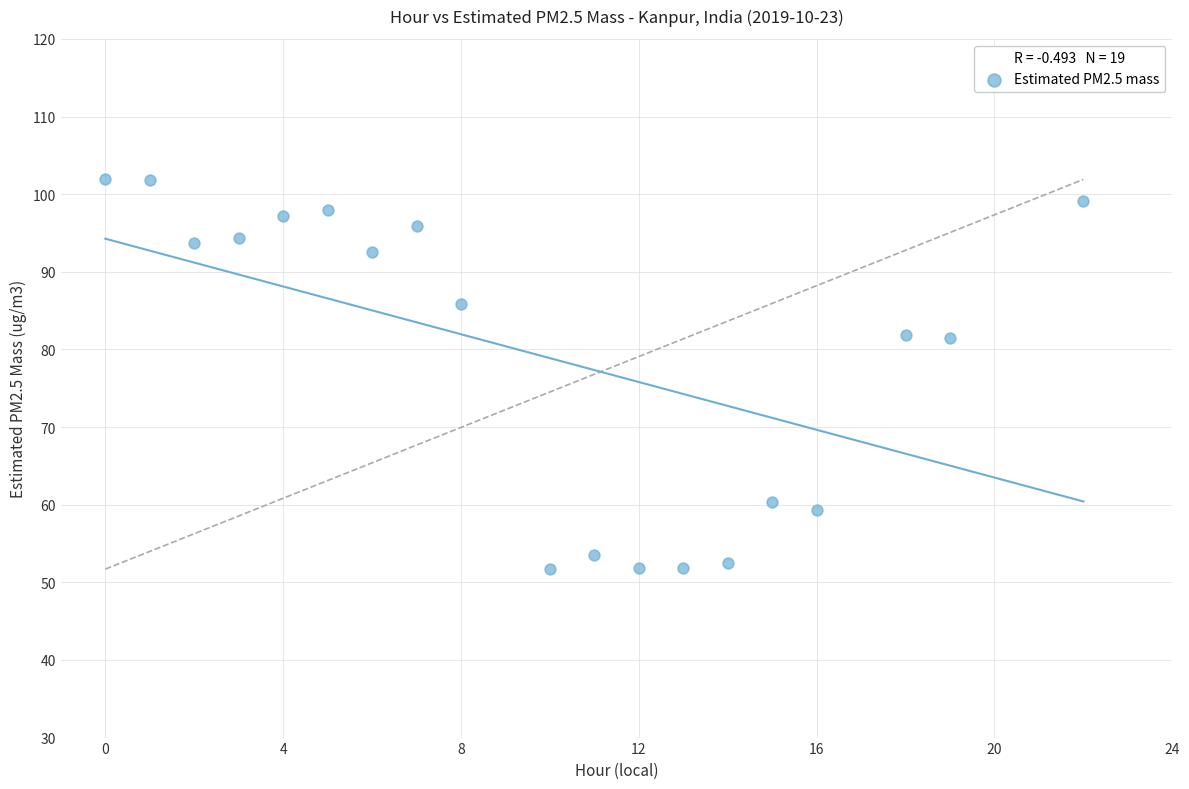

What is the range of Y values (max minus min)?

50.2